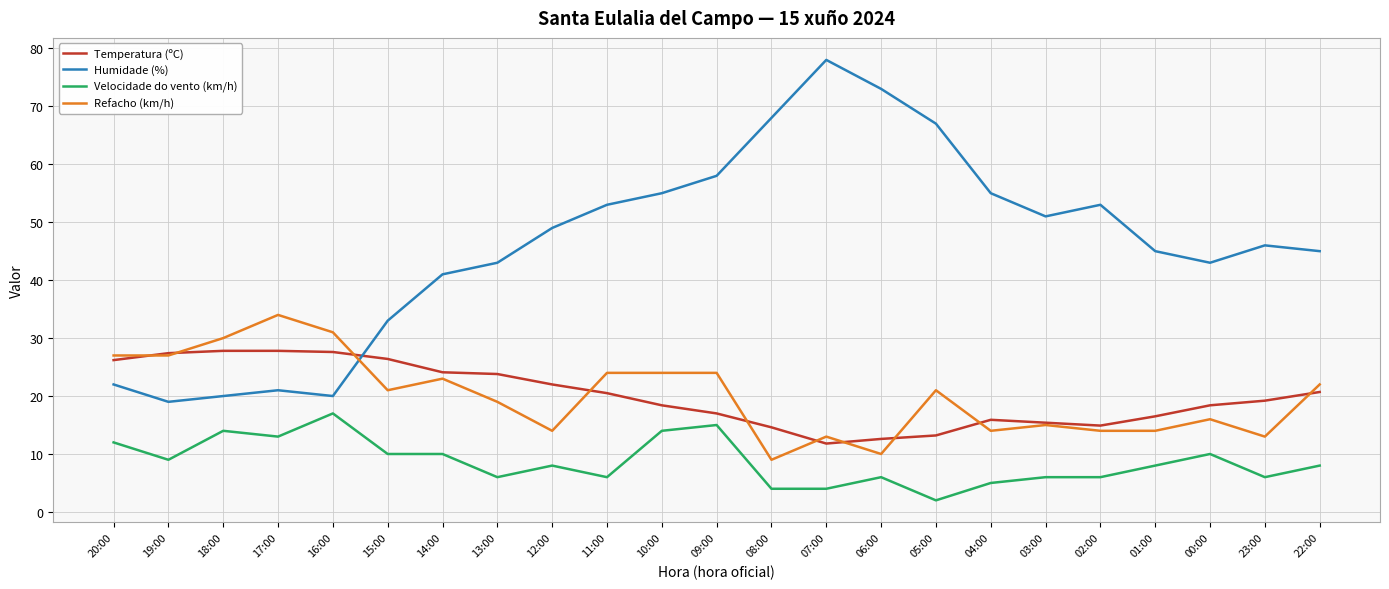

List the series in order of their peak value, lowest first.

Velocidade do vento (km/h), Temperatura (ºC), Refacho (km/h), Humidade (%)